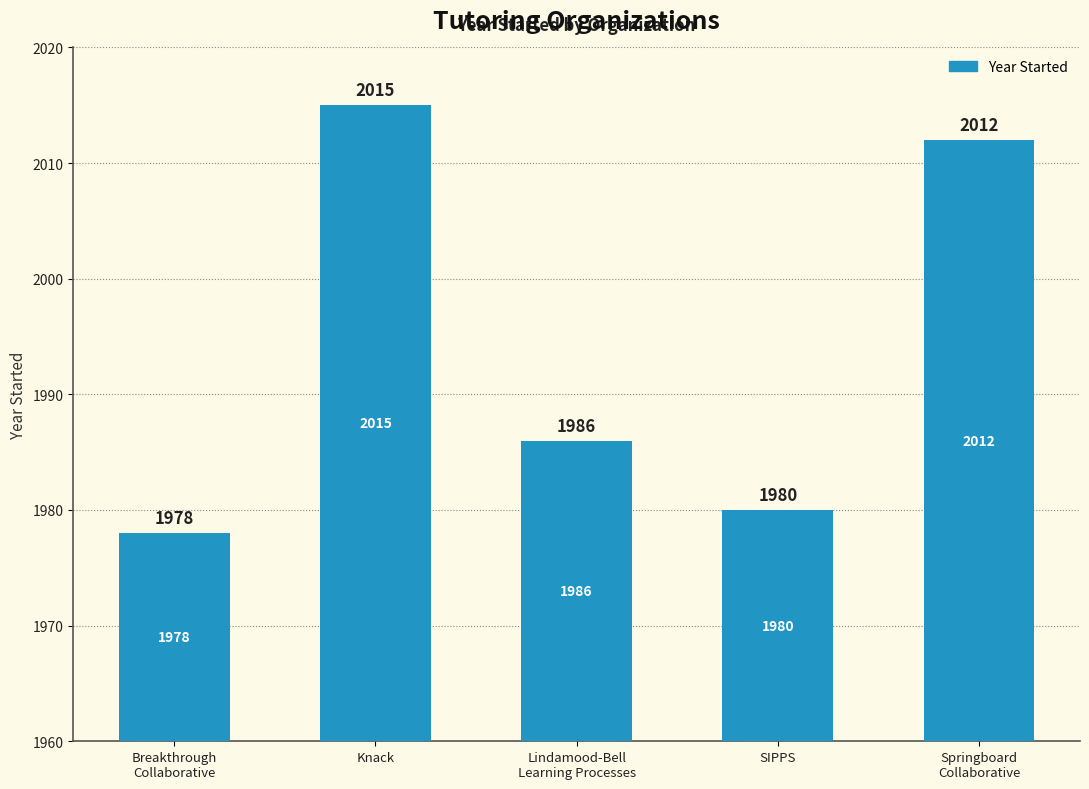

Is it true that the value at SIPPS is 1980?

True